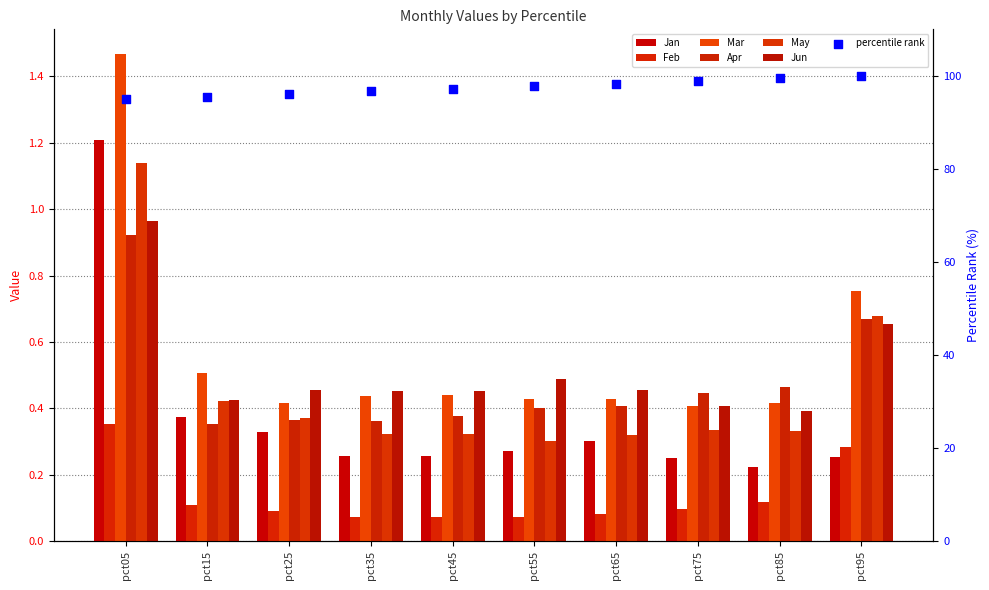

Which series has the largest Y range (max minus min)?

Mar